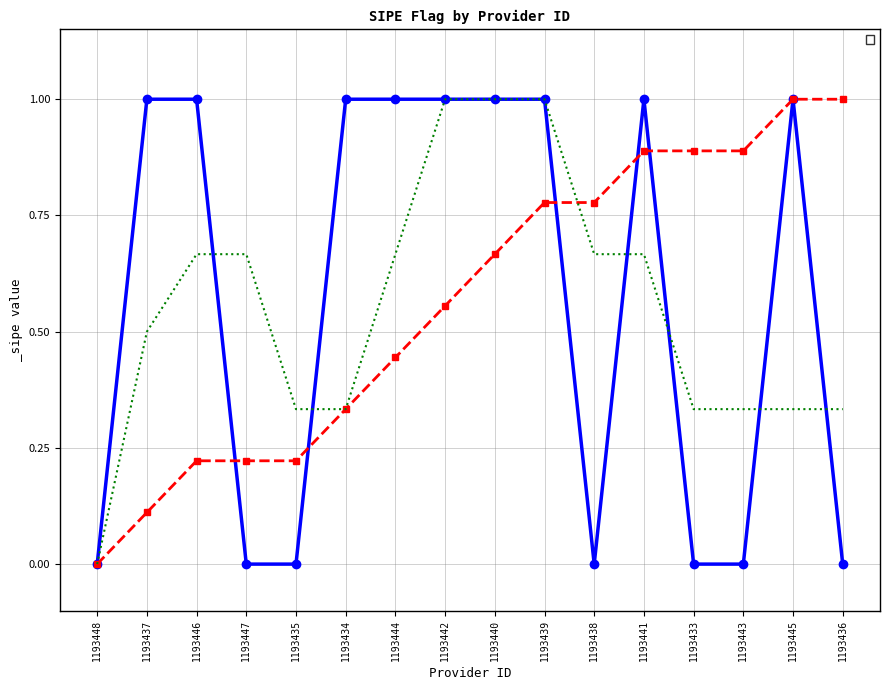

List the labels in order of value, smallest first.

1193448, 1193447, 1193435, 1193438, 1193433, 1193443, 1193436, 1193437, 1193446, 1193434, 1193444, 1193442, 1193440, 1193439, 1193441, 1193445